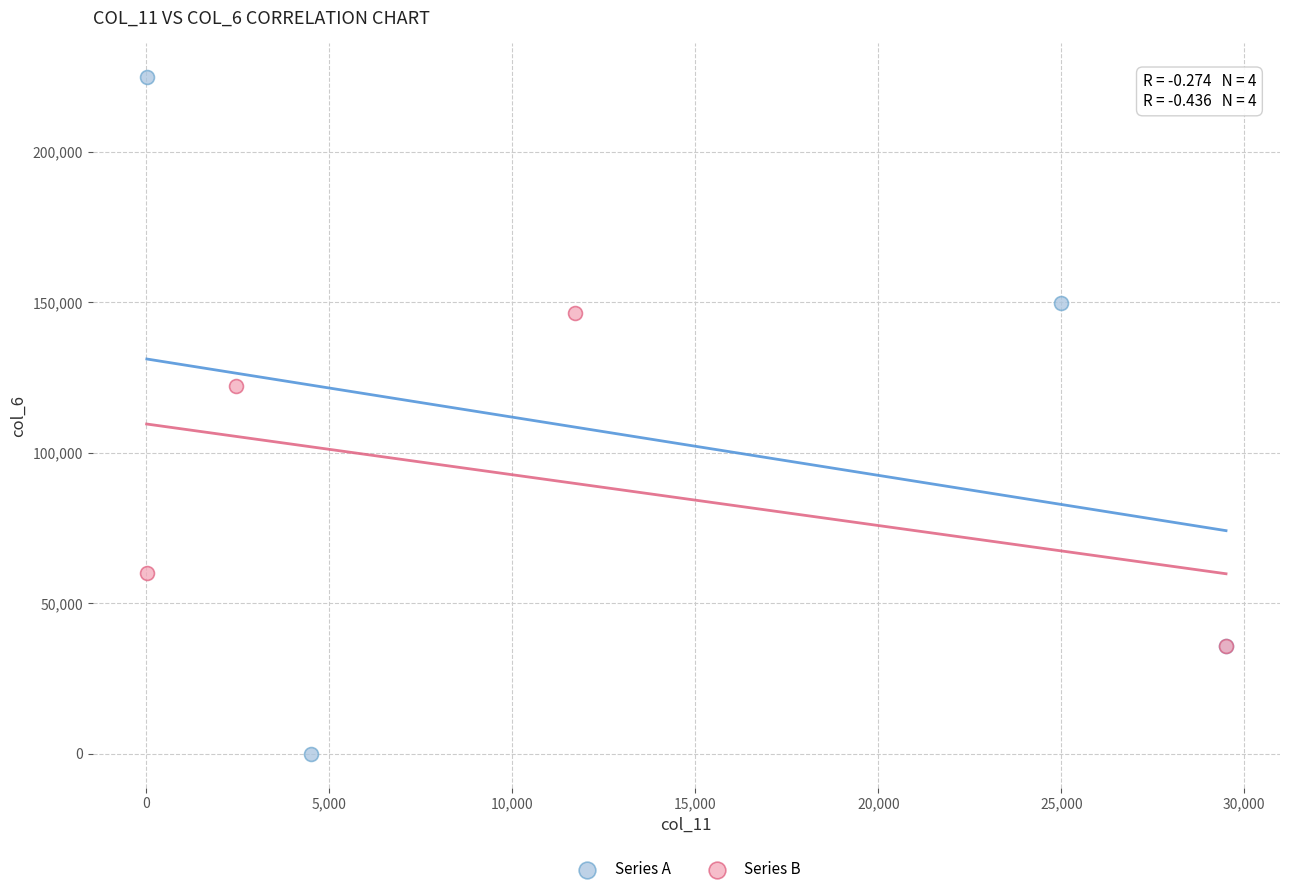

Which series has the largest Y range (max minus min)?

Series A